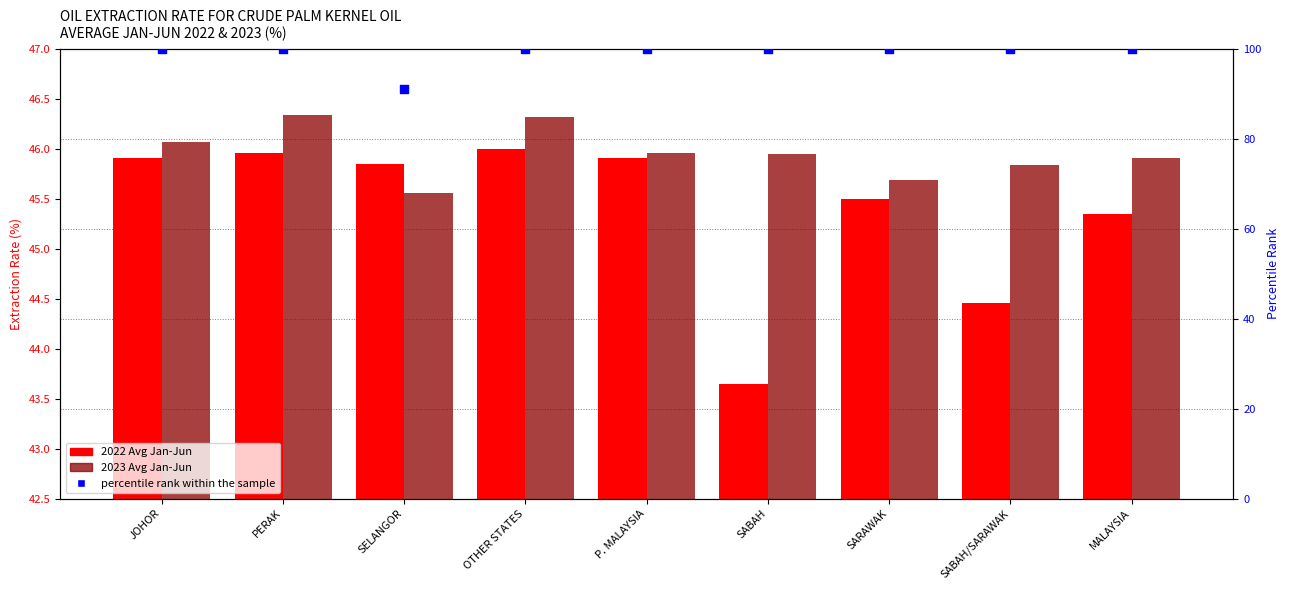

Is the value of percentile rank within the sample at SARAWAK greater than the value of 2022 Avg Jan-Jun at SARAWAK?

Yes